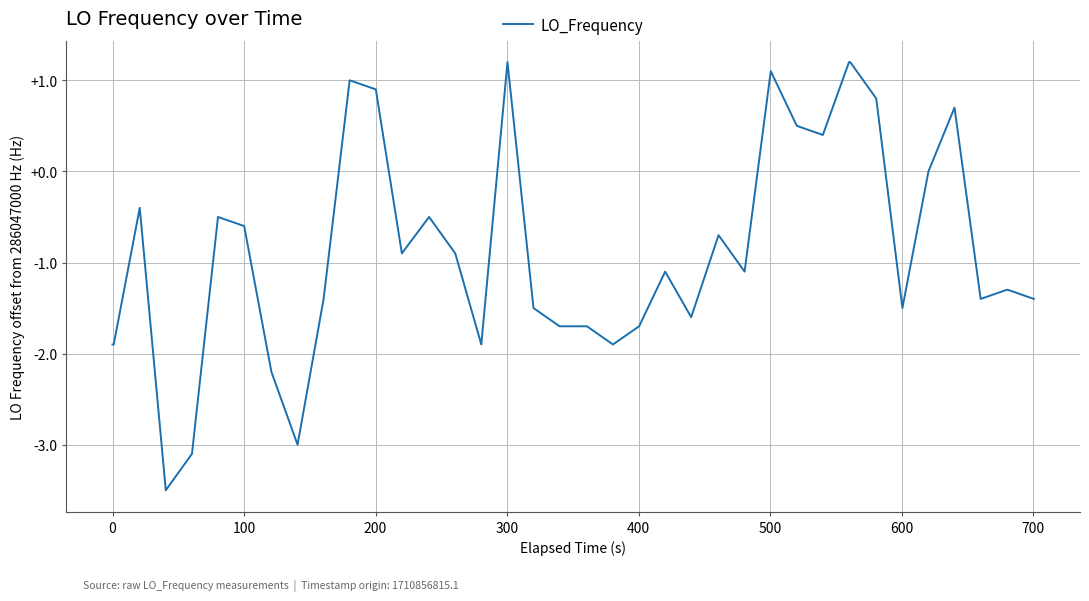

How many lines are shown in the chart?

1